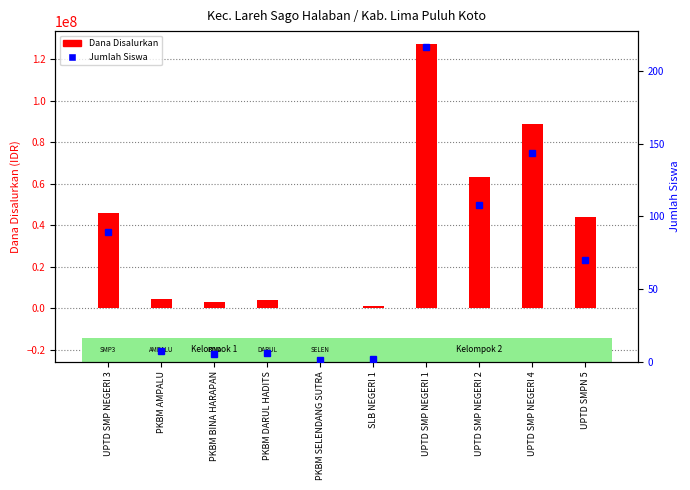

The value of Dana Disalurkan at UPTD SMP NEGERI 1 is 228434698. True or false?

False